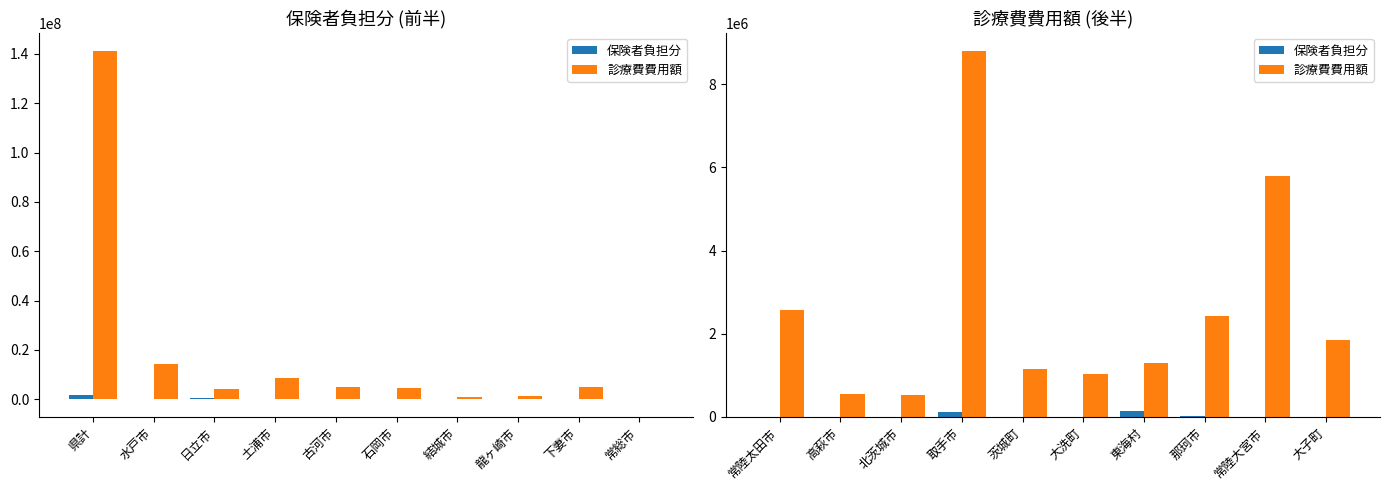

What position from the right is 高萩市?

9